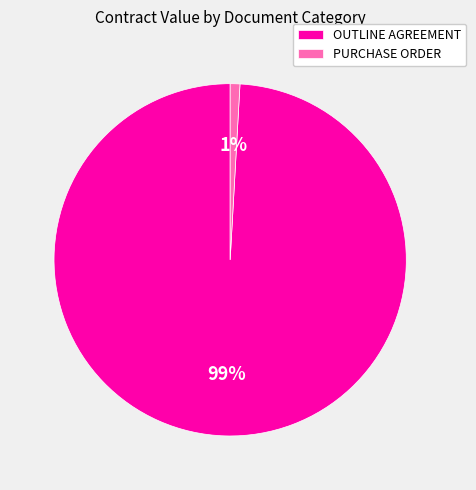

To the nearest percent, what is the average slice percentage?

50%